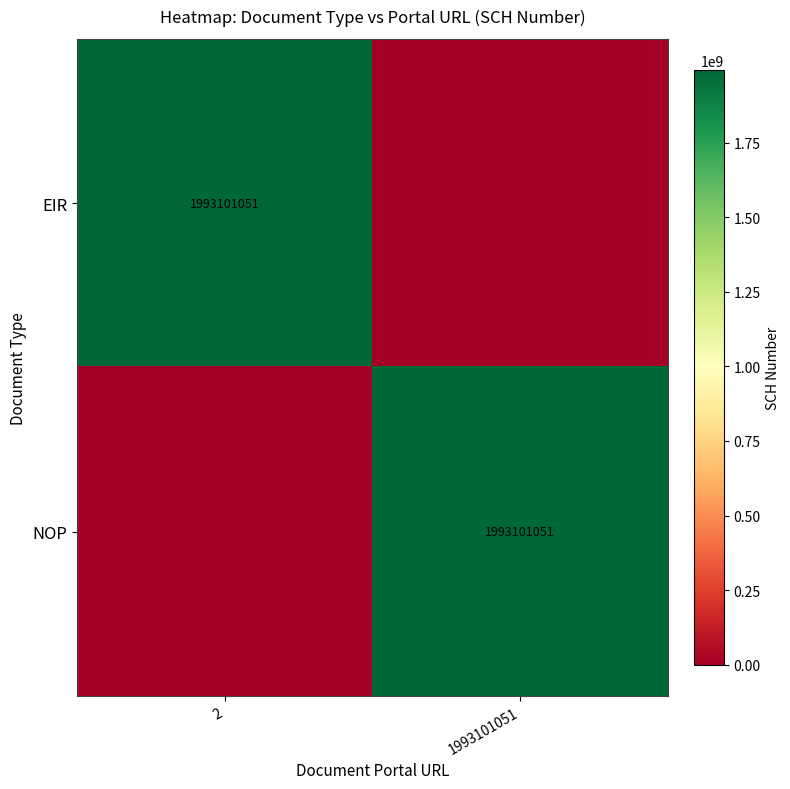

The NOP series shows 604663495 at 1993101051. True or false?

False